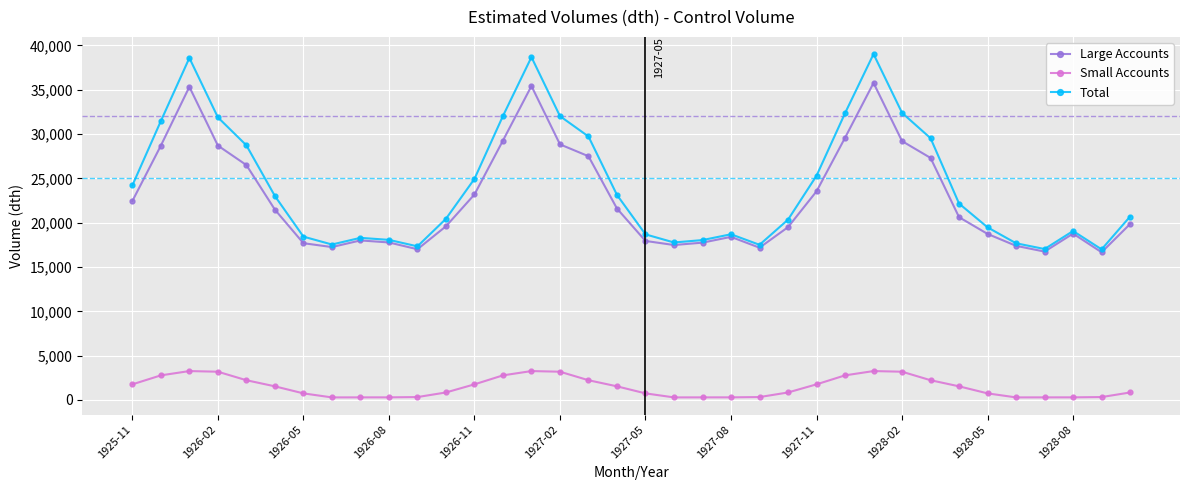

Does the chart have visible grid lines?

Yes